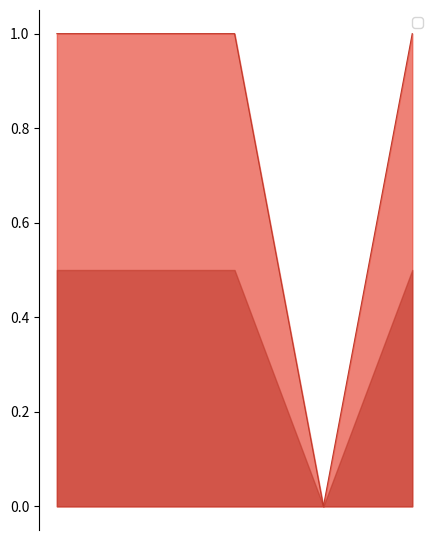

What is the sum of all values?

4